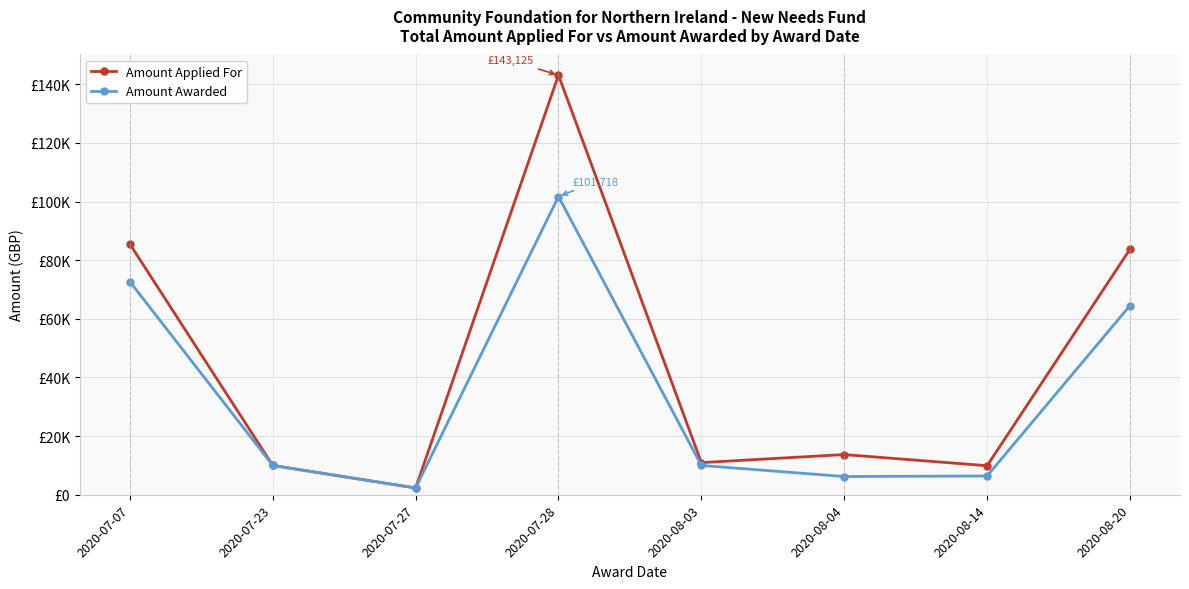

At how many categories does at least one series exceed 11061?

4